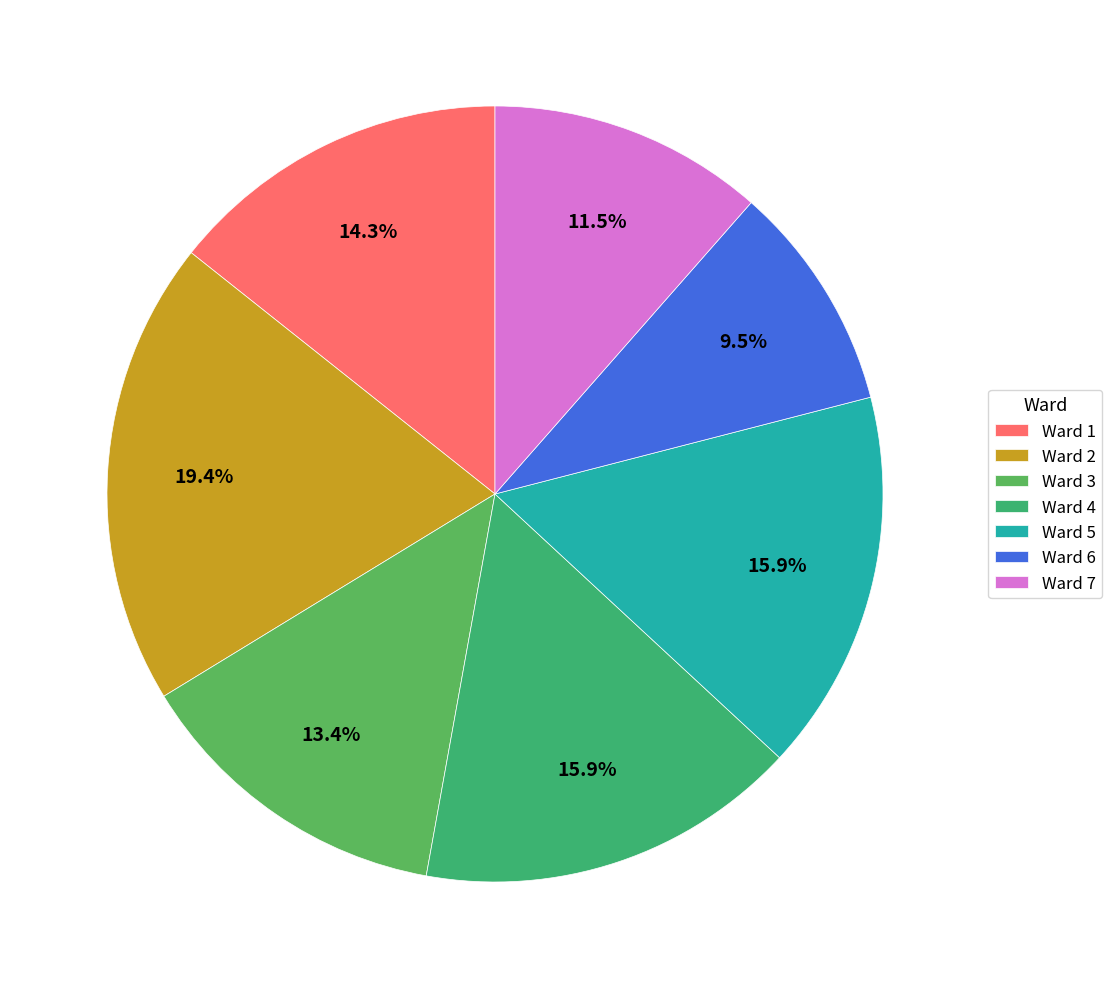

The Ward 1 slice represents 27% of the pie. True or false?

False